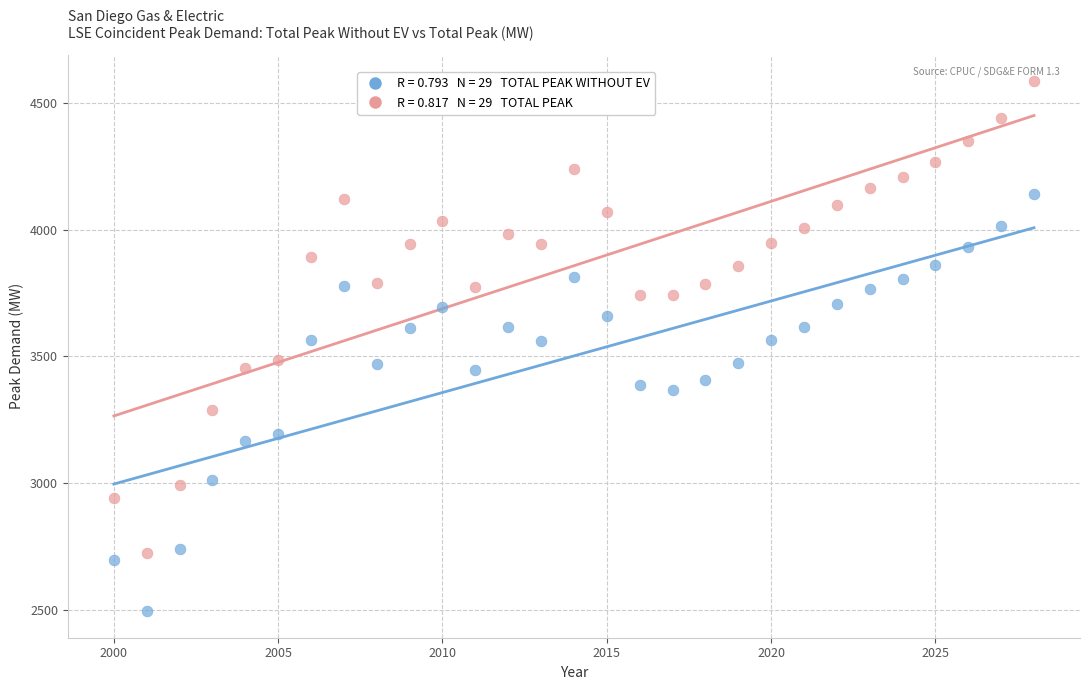

Across all data points, what is the range of X values (max minus min)?

28.0